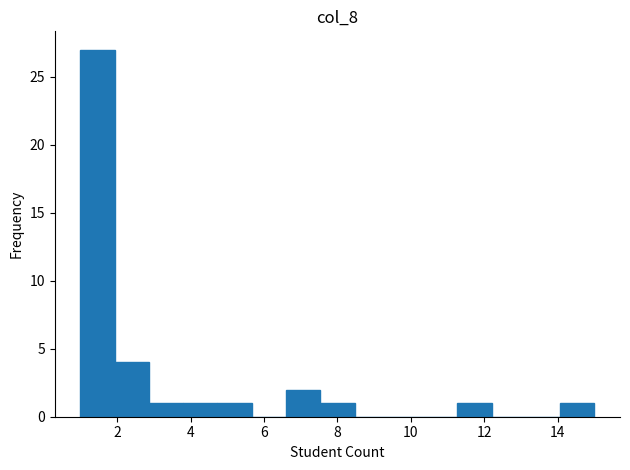

Over which range of the x-axis is the bar tallest?

1.0 to 2.0